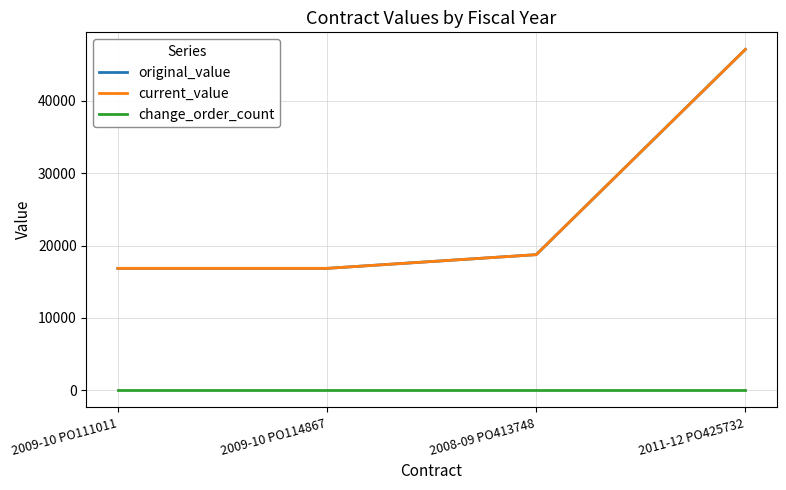

Which series has the largest total across all categories?

original_value